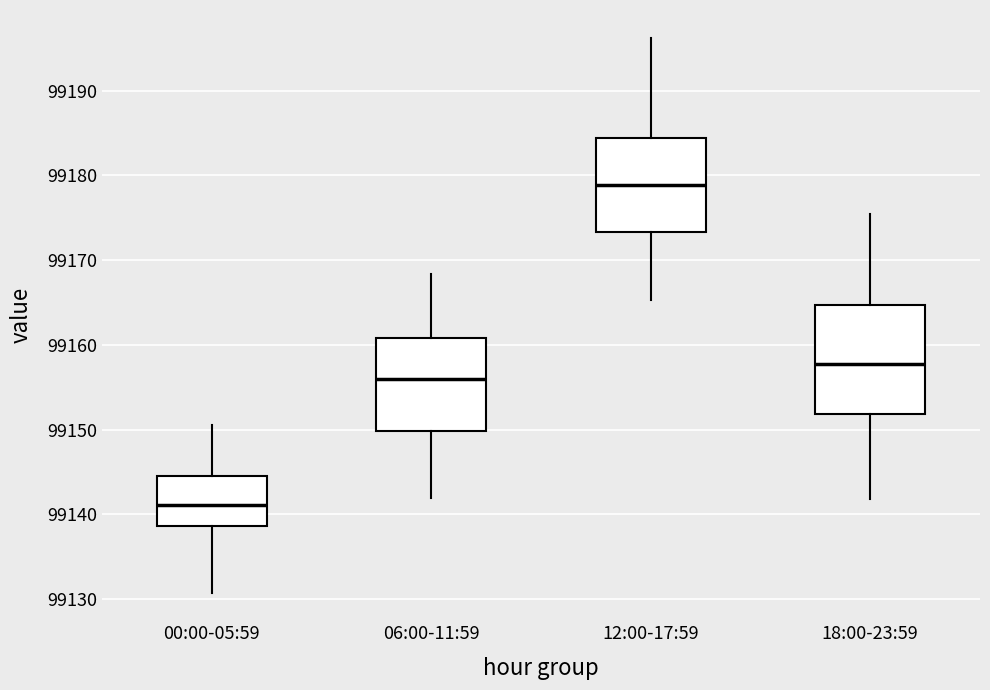

Reading left to right, transcribe this box plot: for each box, give where its median line is, the range the box spans, and where its two whiskers end, as read against the y-axis. The values are not printed on the chart, so give them approximately, as read against the axis.

00:00-05:59: median 99141, box 99139 to 99145, whiskers 99131 to 99151
06:00-11:59: median 99156, box 99150 to 99161, whiskers 99142 to 99168
12:00-17:59: median 99179, box 99173 to 99184, whiskers 99165 to 99196
18:00-23:59: median 99158, box 99152 to 99165, whiskers 99142 to 99175